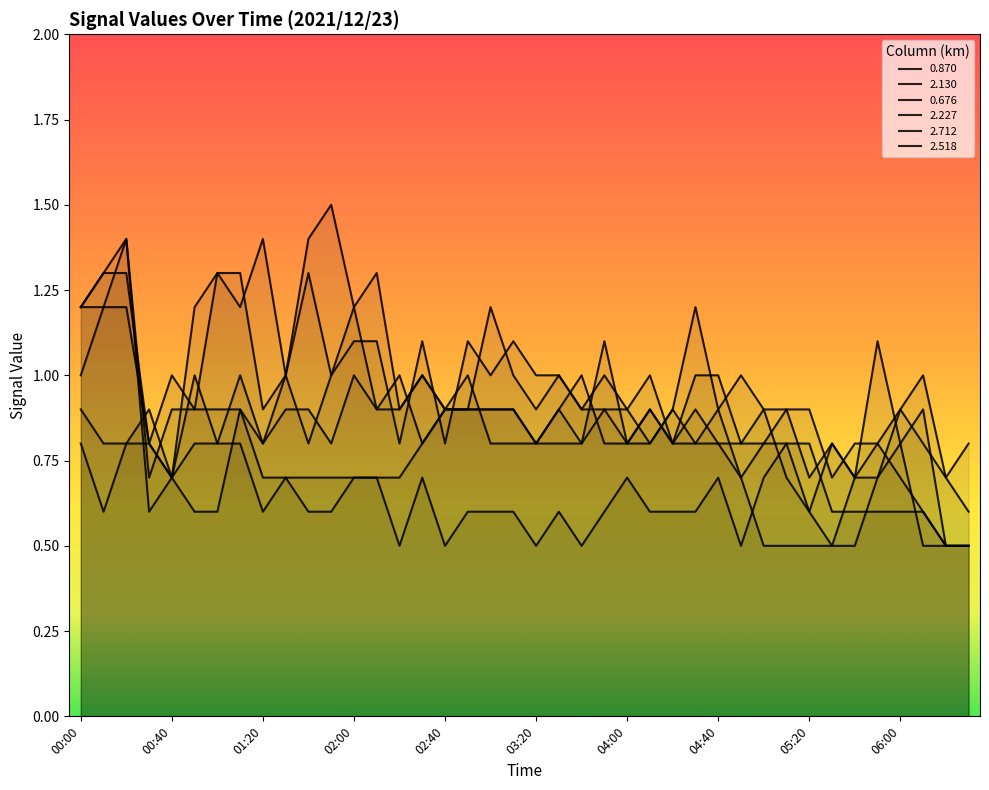

Reading right to left, what are all the values shown in this chart?

0.870: 06:30=0.8	06:20=0.7	06:10=0.8	06:00=0.9	05:50=0.8	05:40=0.8	05:30=0.7	05:20=0.9	05:10=0.9	05:00=0.8	04:50=0.7	04:40=0.8	04:30=0.9	04:20=0.8	04:10=0.9	04:00=0.8	03:50=0.8	03:40=1.0	03:30=0.9	03:20=0.8	03:10=0.9	03:00=0.9	02:50=0.9	02:40=0.9	02:30=1.0	02:20=0.9	02:10=0.9	02:00=1.0	01:50=0.8	01:40=0.9	01:30=0.9	01:20=0.8	01:10=0.9	01:00=0.9	00:50=0.9	00:40=1.0	00:30=0.8	00:20=0.8	00:10=0.8	00:00=0.9
2.130: 06:30=0.5	06:20=0.5	06:10=0.9	06:00=0.8	05:50=0.7	05:40=0.5	05:30=0.5	05:20=0.5	05:10=0.5	05:00=0.5	04:50=0.7	04:40=0.9	04:30=1.2	04:20=0.9	04:10=0.8	04:00=0.9	03:50=0.9	03:40=0.8	03:30=0.9	03:20=0.8	03:10=0.9	03:00=0.9	02:50=0.9	02:40=0.9	02:30=0.8	02:20=1.0	02:10=0.9	02:00=1.2	01:50=1.0	01:40=0.8	01:30=1.0	01:20=0.9	01:10=1.3	01:00=1.3	00:50=1.2	00:40=0.7	00:30=0.8	00:20=1.2	00:10=1.2	00:00=1.2
0.676: 06:30=0.6	06:20=0.7	06:10=1.0	06:00=0.9	05:50=0.7	05:40=0.7	05:30=0.8	05:20=0.7	05:10=0.9	05:00=0.9	04:50=0.8	04:40=1.0	04:30=1.0	04:20=0.8	04:10=1.0	04:00=0.9	03:50=1.0	03:40=0.9	03:30=1.0	03:20=0.9	03:10=1.0	03:00=1.2	02:50=0.9	02:40=0.9	02:30=1.0	02:20=0.9	02:10=1.3	02:00=1.2	01:50=1.5	01:40=1.4	01:30=1.0	01:20=0.8	01:10=1.0	01:00=0.8	00:50=0.8	00:40=0.7	00:30=0.9	00:20=0.8	00:10=0.6	00:00=0.8
2.227: 06:30=0.5	06:20=0.5	06:10=0.5	06:00=0.8	05:50=1.1	05:40=0.7	05:30=0.8	05:20=0.6	05:10=0.7	05:00=0.9	04:50=1.0	04:40=0.9	04:30=0.8	04:20=0.8	04:10=0.9	04:00=0.8	03:50=1.1	03:40=0.8	03:30=0.8	03:20=0.8	03:10=0.8	03:00=0.8	02:50=1.0	02:40=0.9	02:30=0.8	02:20=0.7	02:10=0.7	02:00=0.7	01:50=0.7	01:40=0.7	01:30=0.7	01:20=0.6	01:10=0.8	01:00=0.8	00:50=1.0	00:40=0.7	00:30=0.8	00:20=1.3	00:10=1.3	00:00=1.2
2.712: 06:30=0.5	06:20=0.5	06:10=0.6	06:00=0.7	05:50=0.8	05:40=0.7	05:30=0.5	05:20=0.6	05:10=0.8	05:00=0.7	04:50=0.5	04:40=0.7	04:30=0.6	04:20=0.6	04:10=0.6	04:00=0.7	03:50=0.6	03:40=0.5	03:30=0.6	03:20=0.5	03:10=0.6	03:00=0.6	02:50=0.6	02:40=0.5	02:30=0.7	02:20=0.5	02:10=0.7	02:00=0.7	01:50=0.6	01:40=0.6	01:30=0.7	01:20=0.7	01:10=0.9	01:00=0.6	00:50=0.6	00:40=0.7	00:30=0.6	00:20=1.4	00:10=1.3	00:00=1.2
2.518: 06:30=0.5	06:20=0.5	06:10=0.6	06:00=0.6	05:50=0.6	05:40=0.6	05:30=0.6	05:20=0.8	05:10=0.8	05:00=0.8	04:50=0.8	04:40=0.8	04:30=0.8	04:20=0.9	04:10=0.8	04:00=0.8	03:50=0.9	03:40=0.9	03:30=1.0	03:20=1.0	03:10=1.1	03:00=1.0	02:50=1.1	02:40=0.8	02:30=1.1	02:20=0.8	02:10=1.1	02:00=1.1	01:50=1.0	01:40=1.3	01:30=1.0	01:20=1.4	01:10=1.2	01:00=1.3	00:50=0.9	00:40=0.9	00:30=0.7	00:20=1.4	00:10=1.2	00:00=1.0